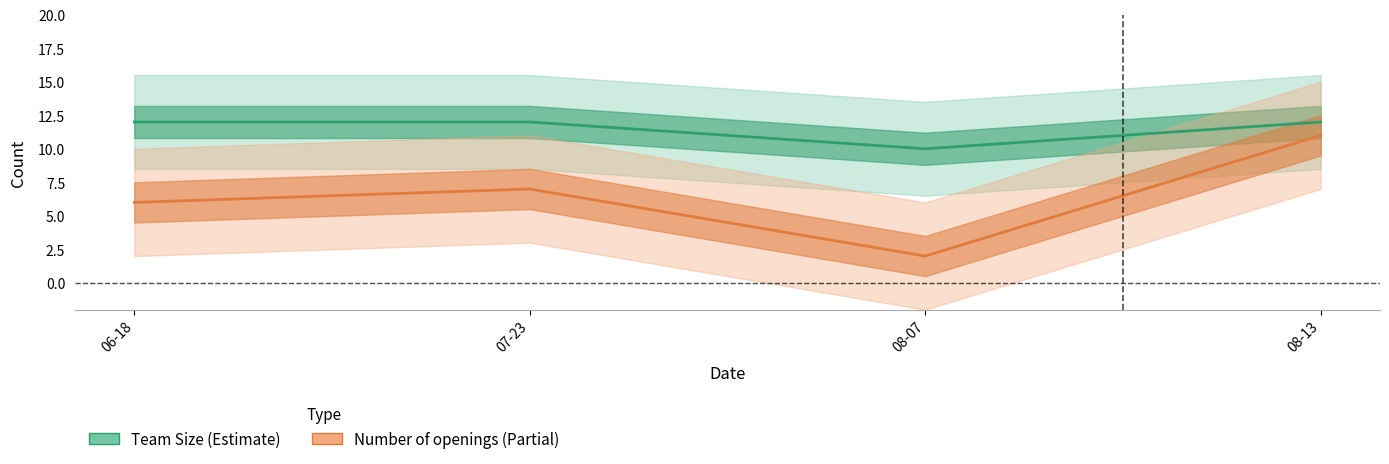

What are all the series names shown in the legend?

Team Size, Number of openings